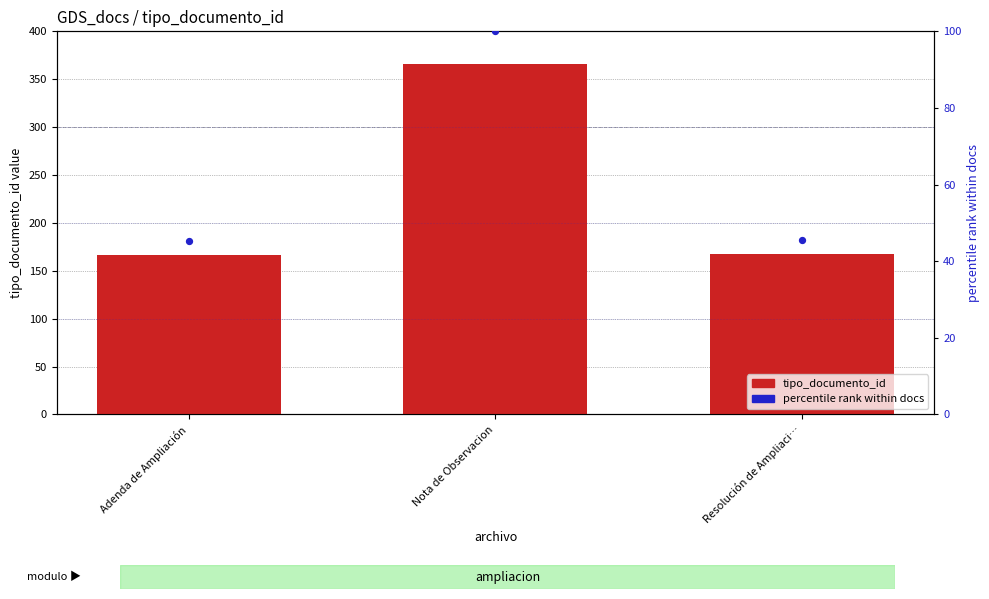

What are all the series names shown in the legend?

tipo_documento_id, percentile rank within docs